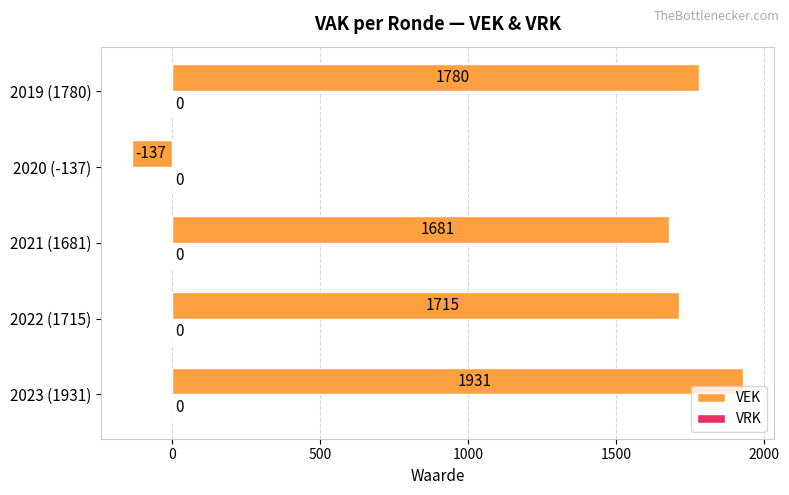

Are the bars horizontal?

Yes